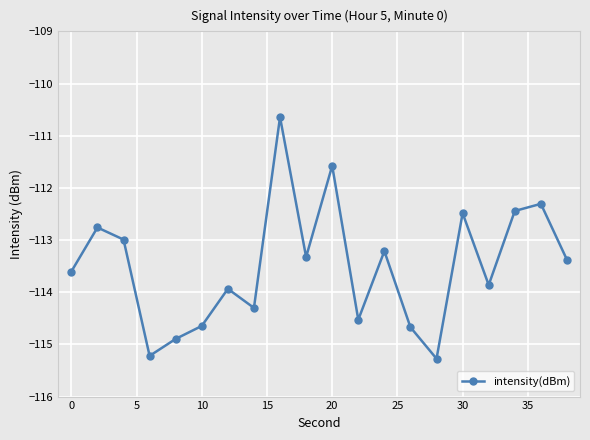

What is the smallest value displayed?

-115.3